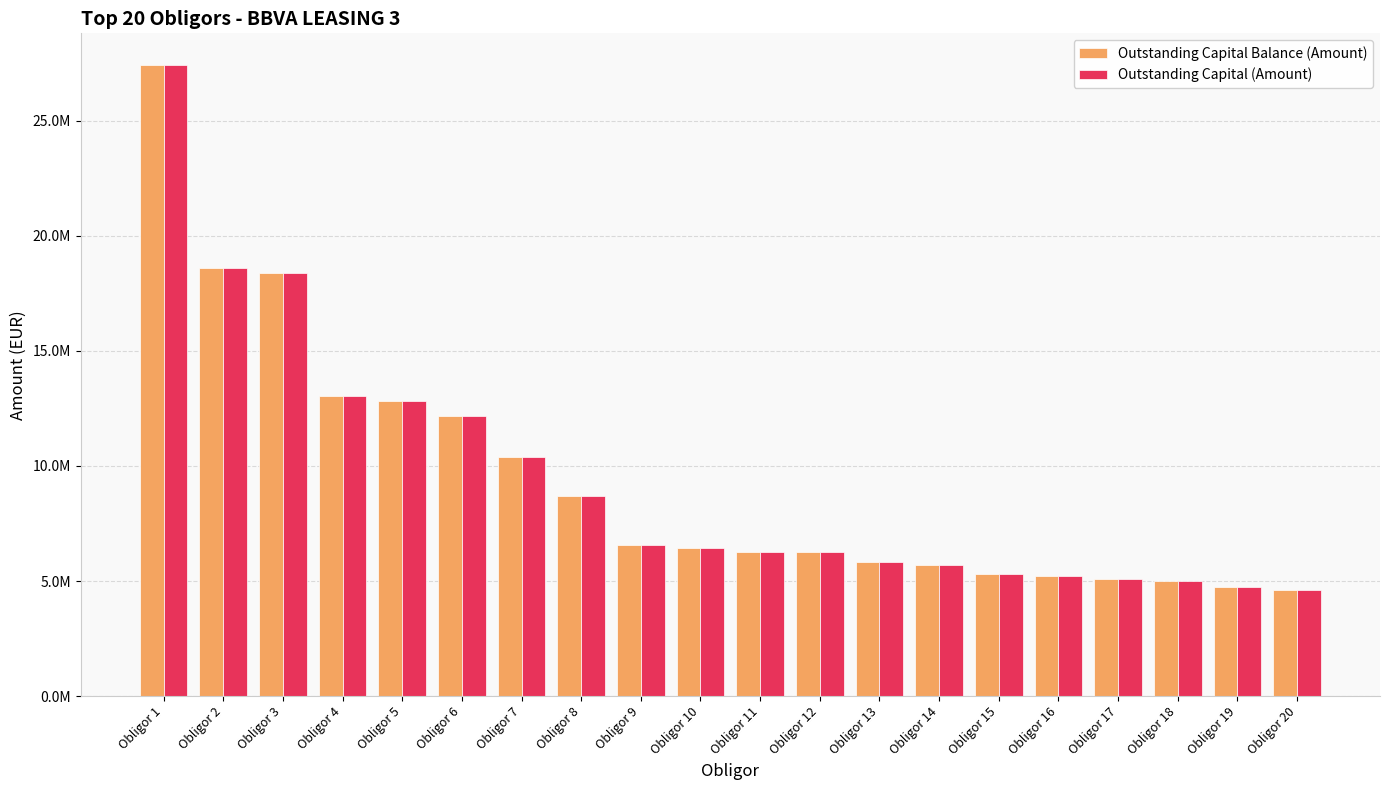

What is the difference between the Outstanding Capital (Amount) values at Obligor 2 and Obligor 15?

13279626.2